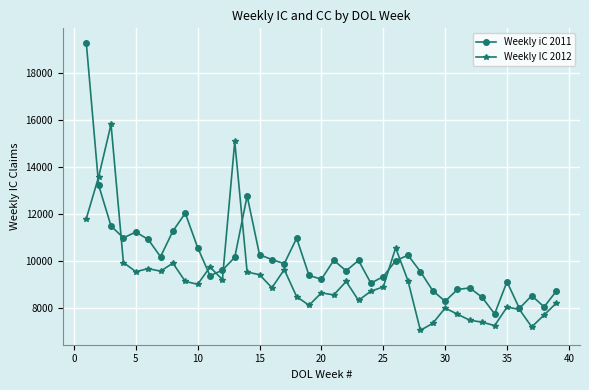

Which series has the largest total across all categories?

Weekly iC 2011